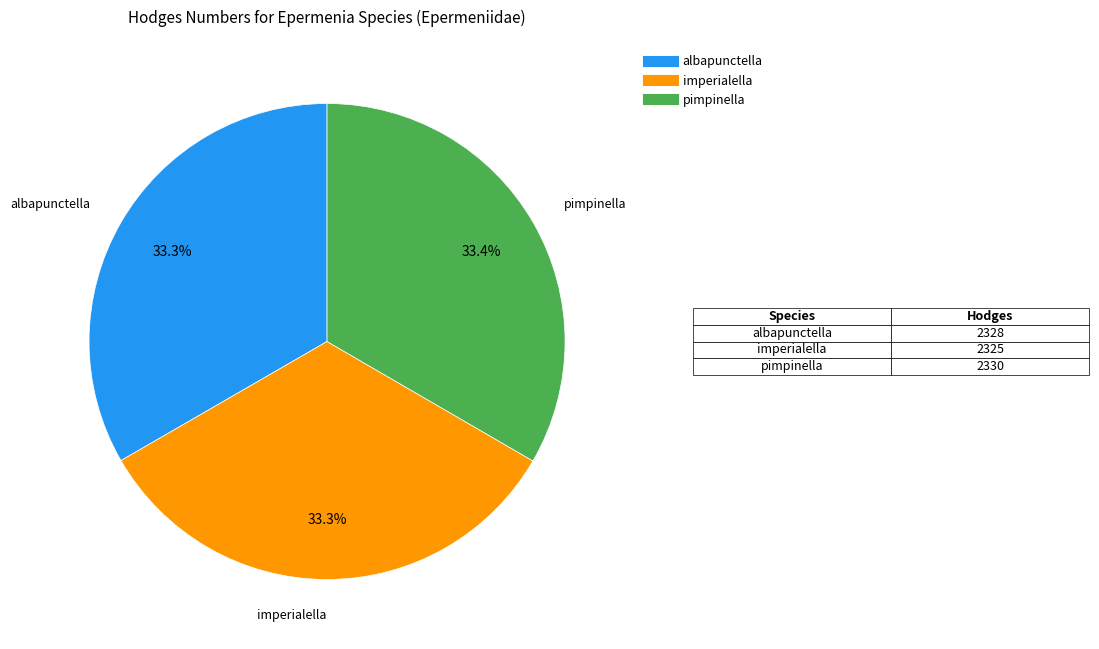

Is there any slice that represents more than half of the pie?

No